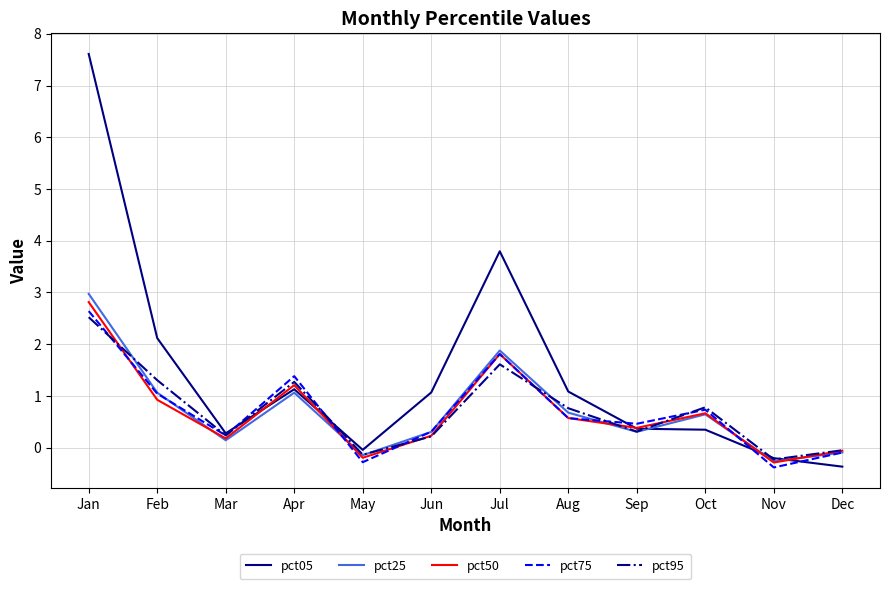

Is this an area chart (filled region under the line)?

No